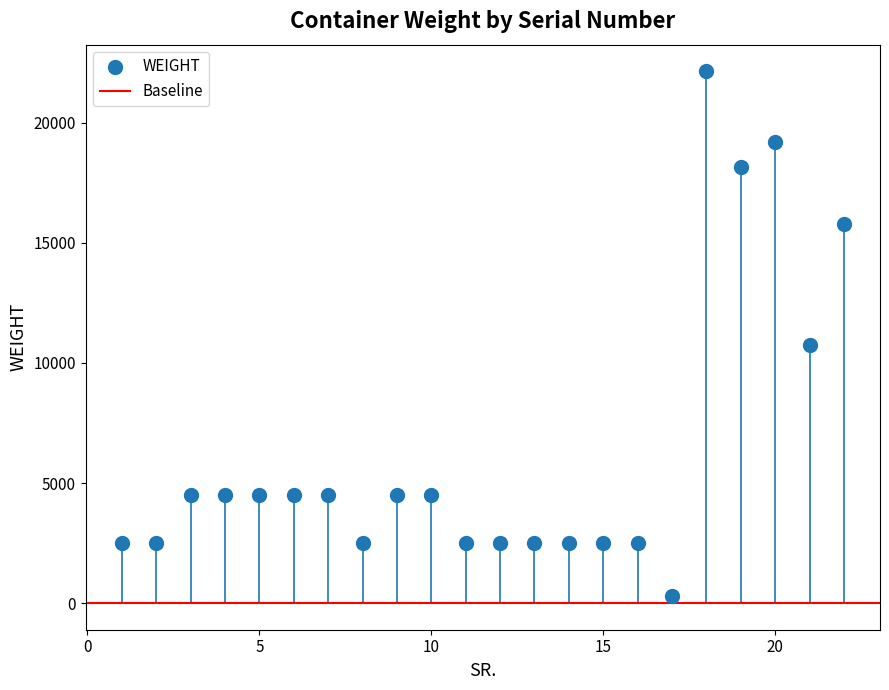

What is the range of Y values (max minus min)?

21867.1